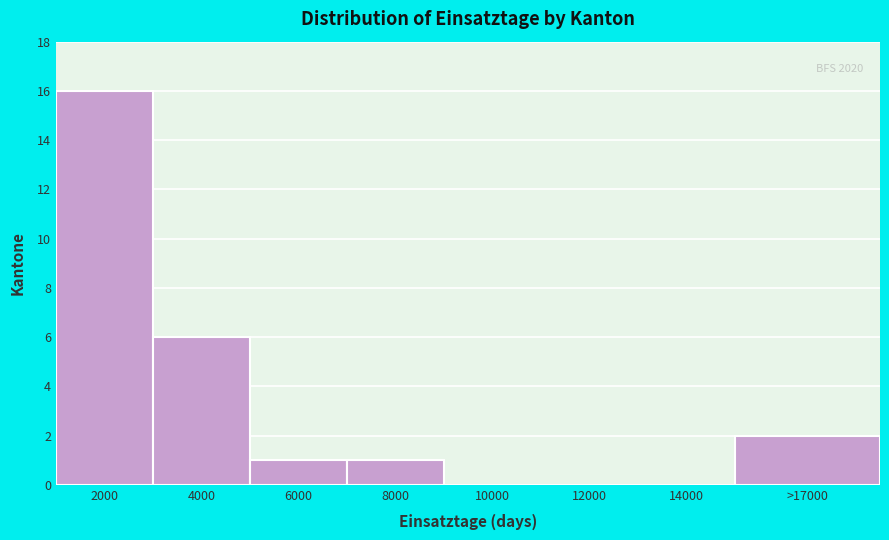

Reading left to right, list all the values displayed in this chart.

2000=16	4000=6	6000=1	8000=1	10000=0	12000=0	14000=0	>17000=2